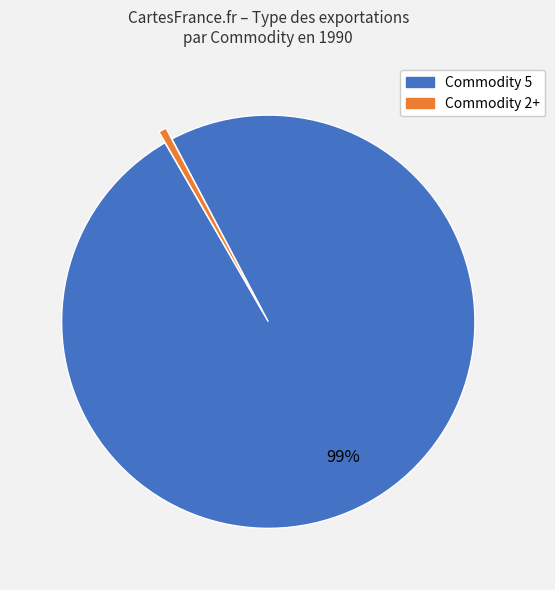

Count the number of slices in the pie.

2